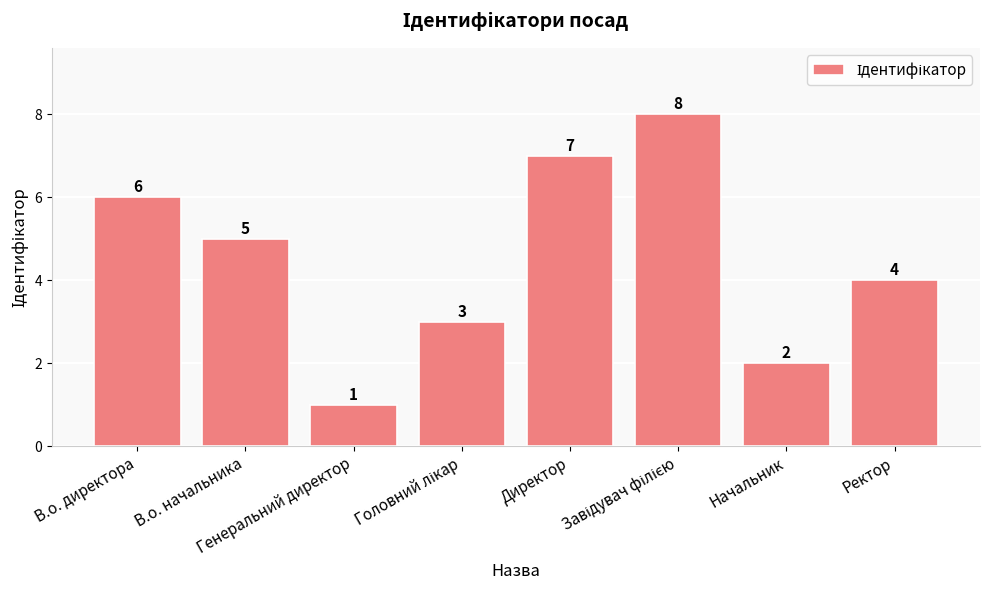

How many series are shown in this chart?

1